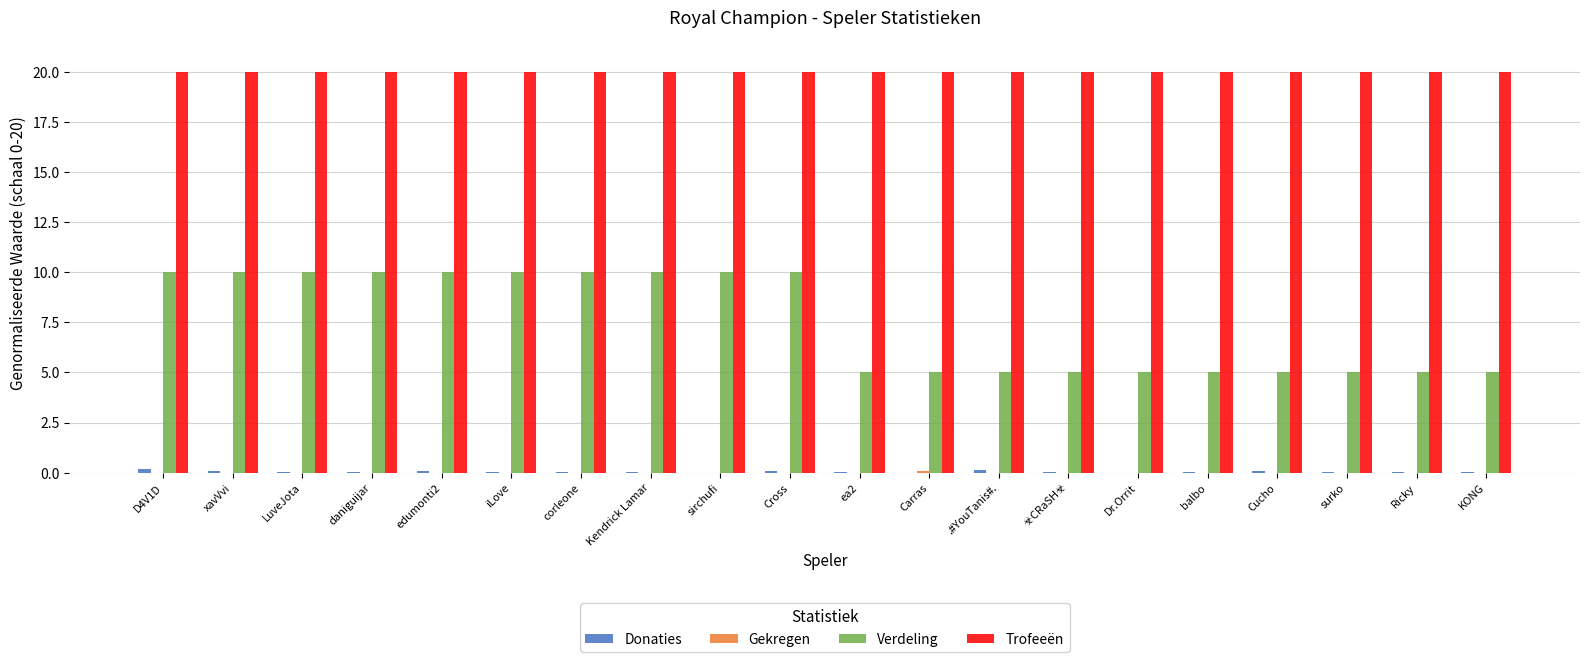

Which series has the largest total across all categories?

Trofeeën